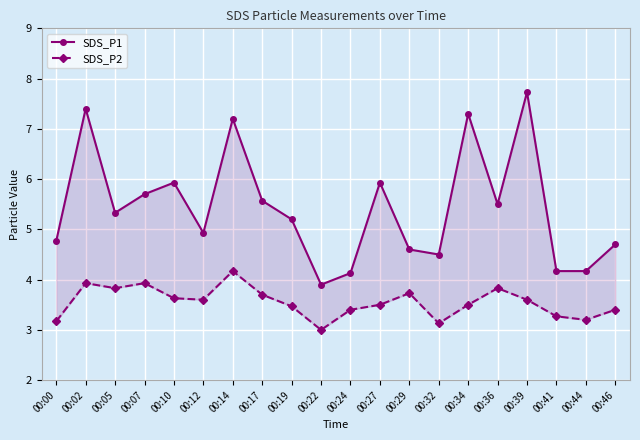

At which category does SDS_P2 reach its first local peak?

00:02